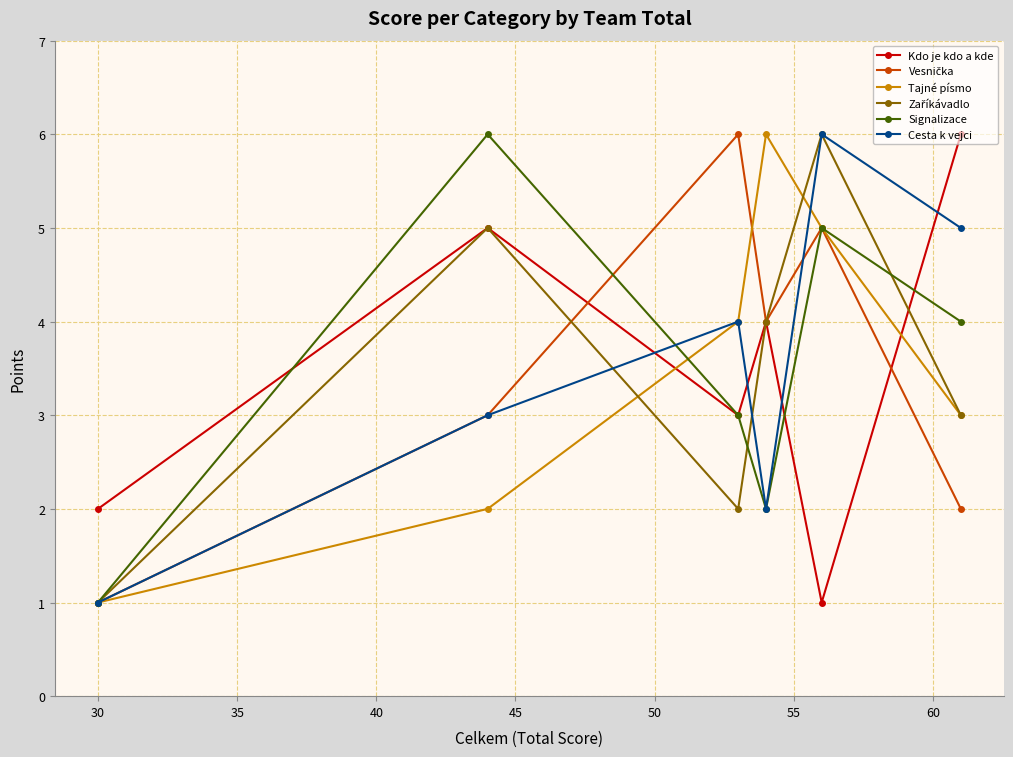

What is the sum of all Signalizace values?

21